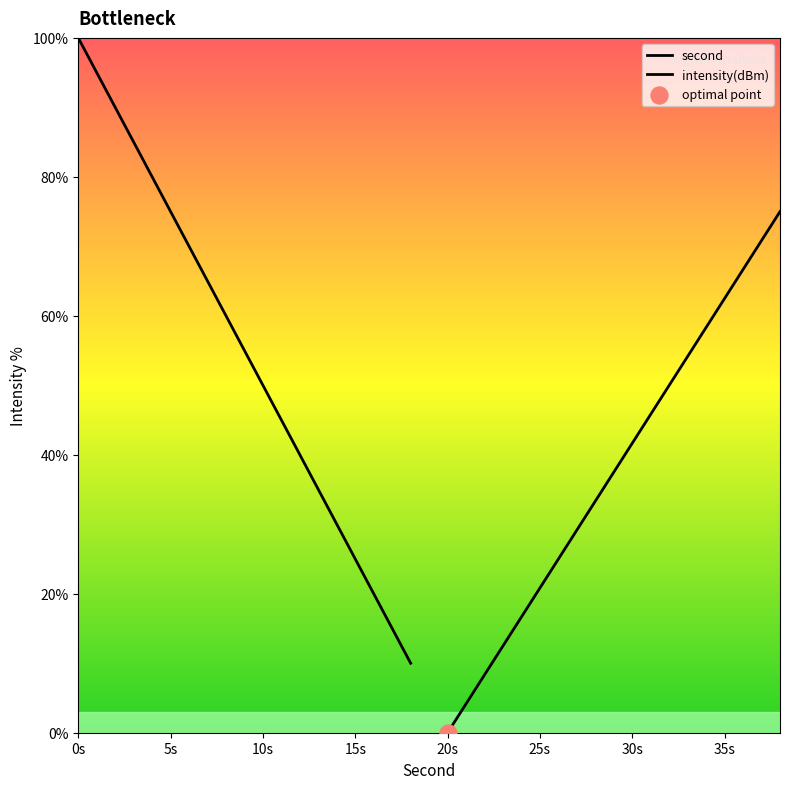

What are all the series names shown in the legend?

second, intensity(dBm)